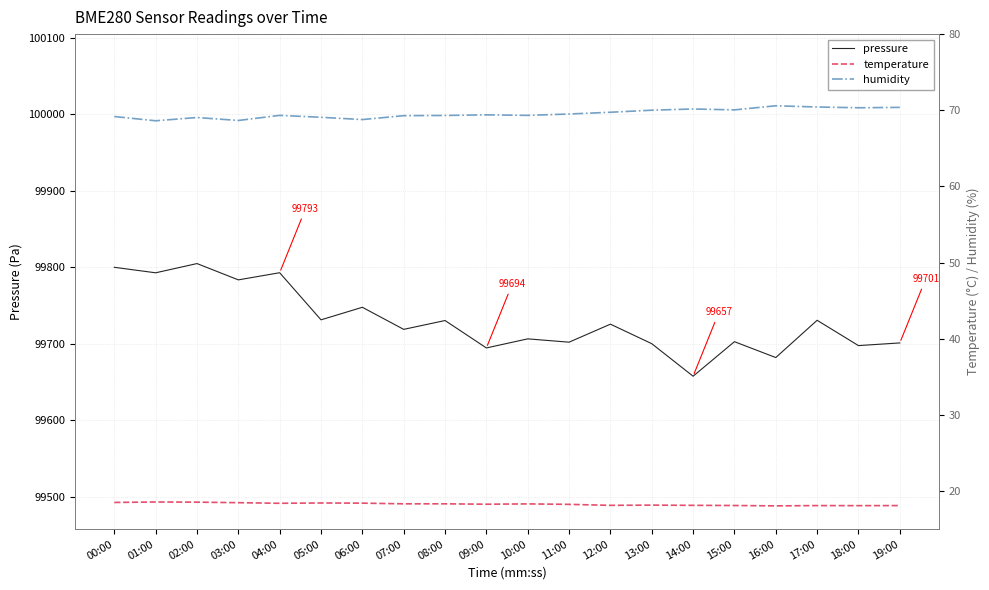

How many distinct data groups are displayed?

3